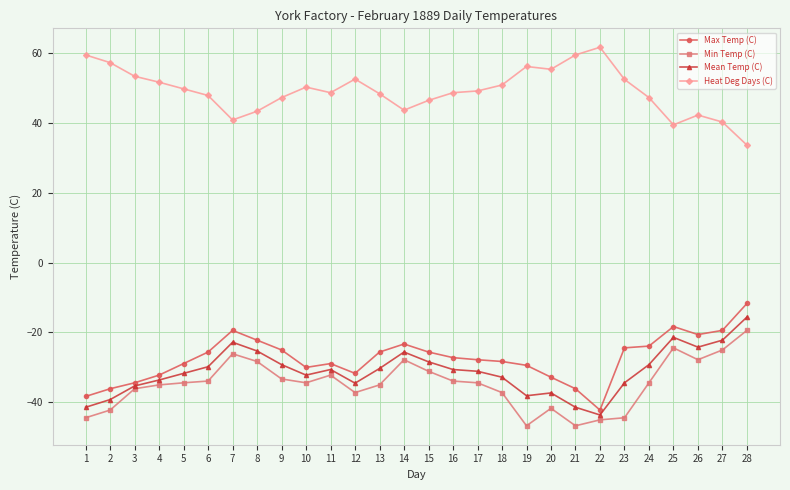

What is the difference between the Mean Temp (C) values at 24 and 27?

7.0